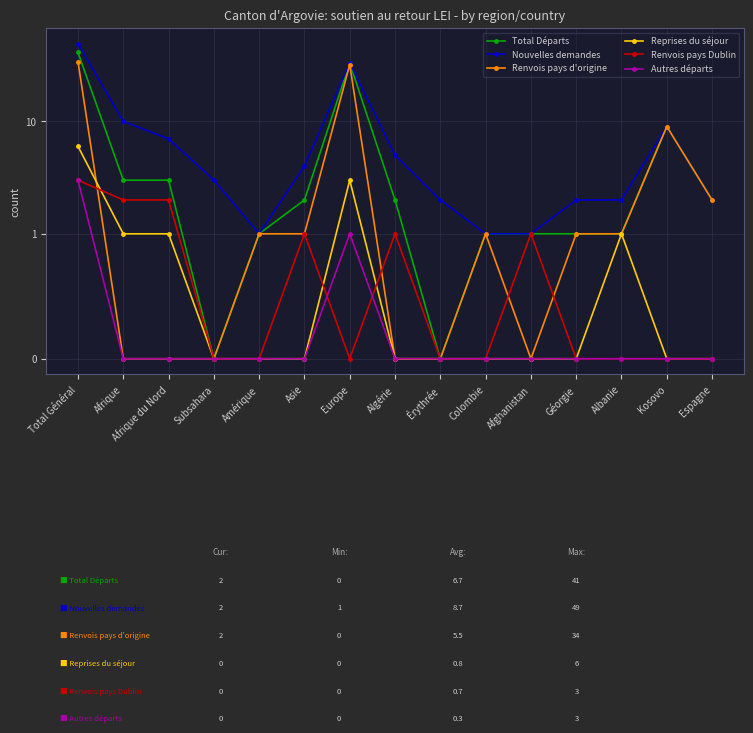

Between Afrique du Nord and Espagne, which series saw the biggest shift?

Nouvelles demandes